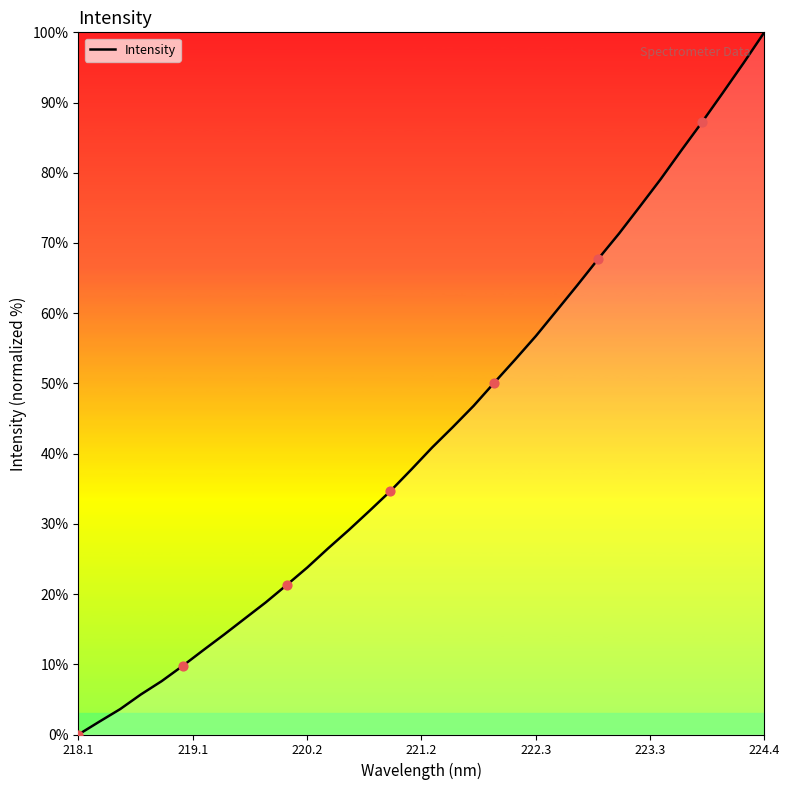

What is the maximum value shown in the chart?

100.0